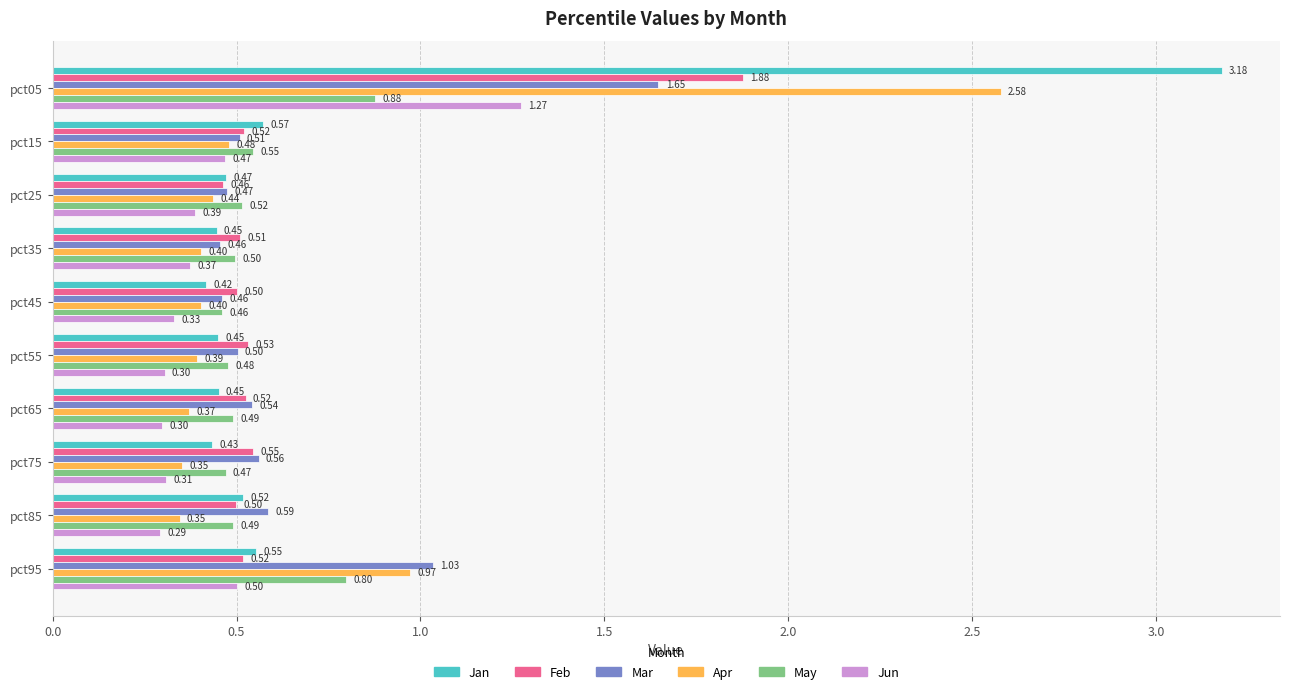

Which series has the widest spread of values?

Jan